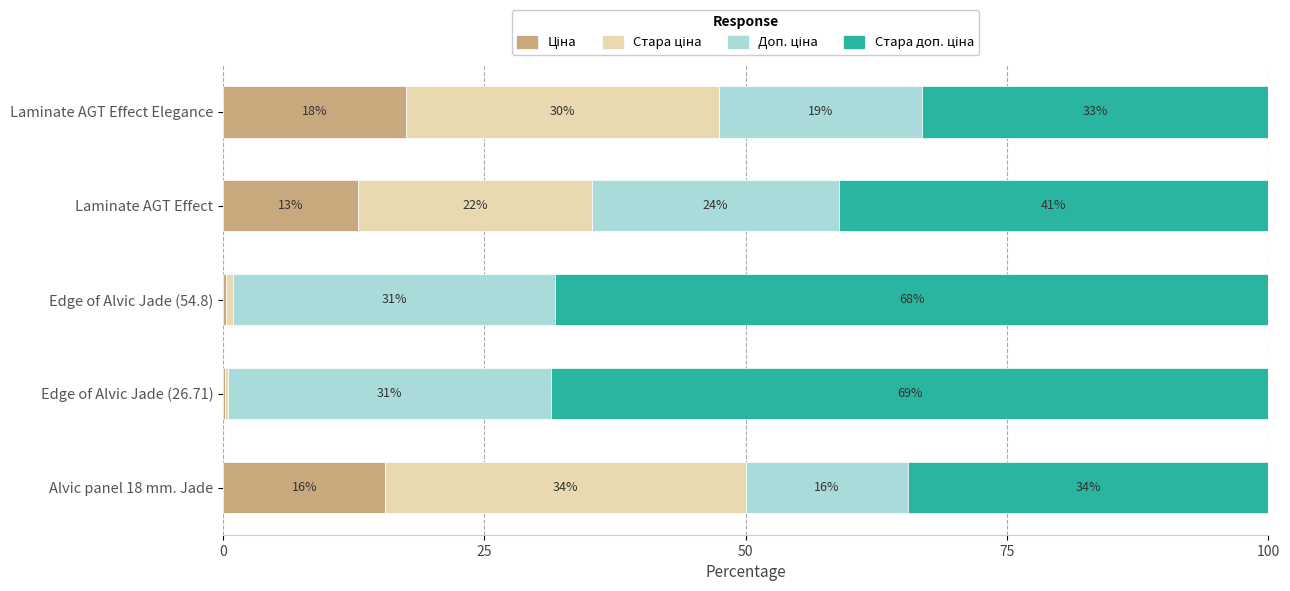

Which series has the widest spread of values?

Стара доп. ціна